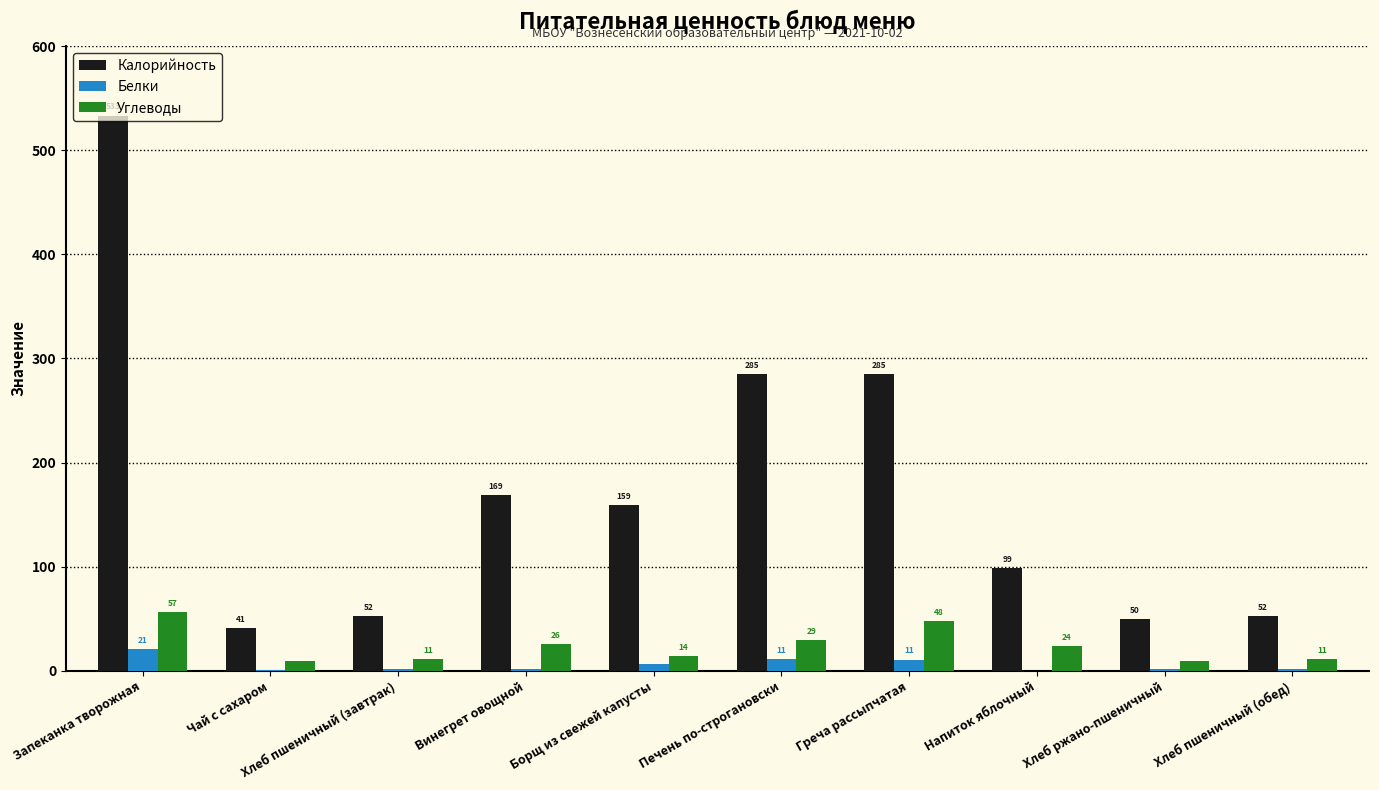

Between Чай с сахаром and Хлеб пшеничный (завтрак), which series saw the biggest shift?

Калорийность